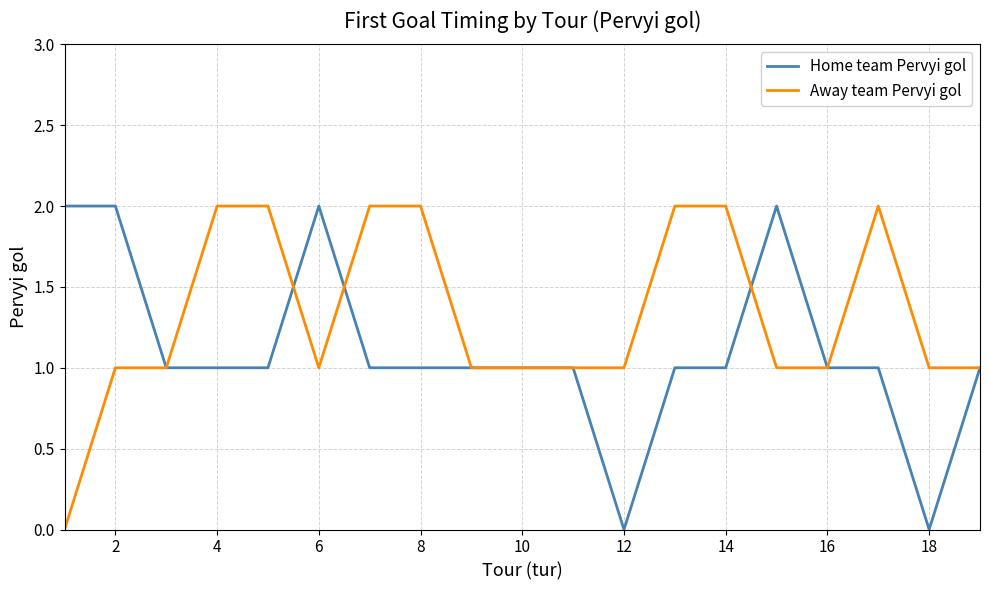

True or false: Away team Pervyi gol and Home team Pervyi gol intersect in this chart.

True